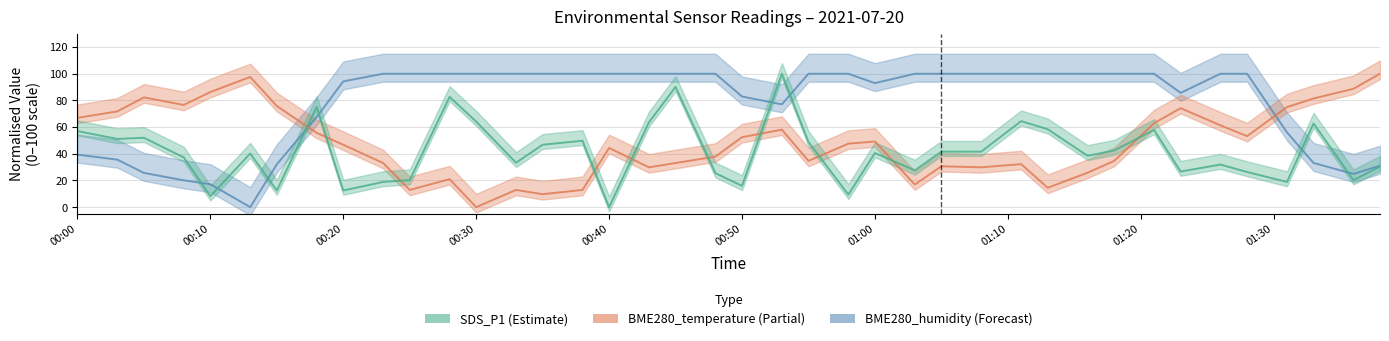

What is the value of the BME280_temperature point at the 16th from the left?

12.9